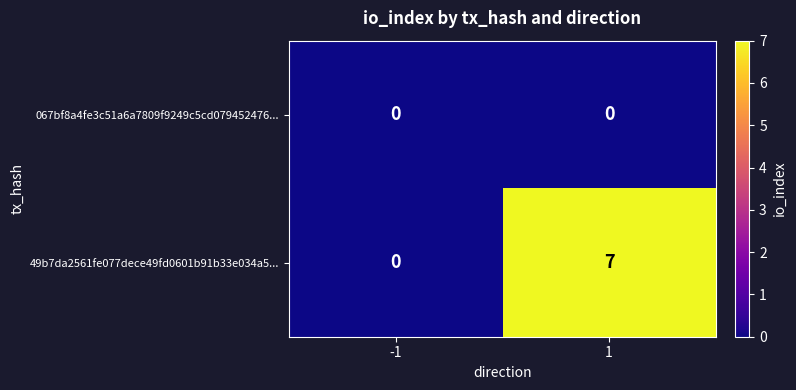

Reading left to right, transcribe all the data shown in this chart.

067bf8a4fe3c51a6a7809f9249c5cd079452476...: -1=0	1=0
49b7da2561fe077dece49fd0601b91b33e034a5...: -1=0	1=7